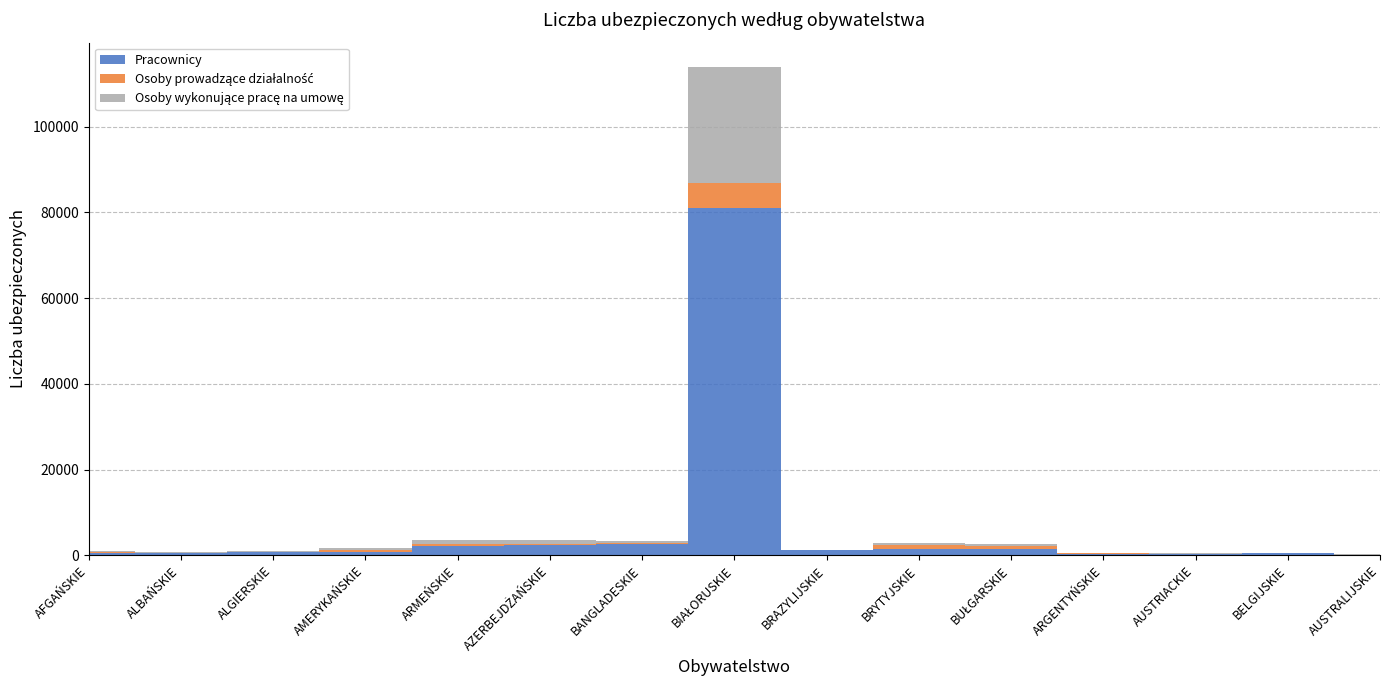

Reading left to right, extract all data points from this chart.

Pracownicy: 625	523	716	873	2161	2459	2721	80945	1134	1577	1457	414	297	436	119
Osoby prowadzące działalność: 103	46	78	404	573	67	119	5953	50	777	751	27	118	155	35
Osoby wykonujące pracę na umowę: 171	111	145	326	766	970	523	26991	109	406	499	66	38	48	37